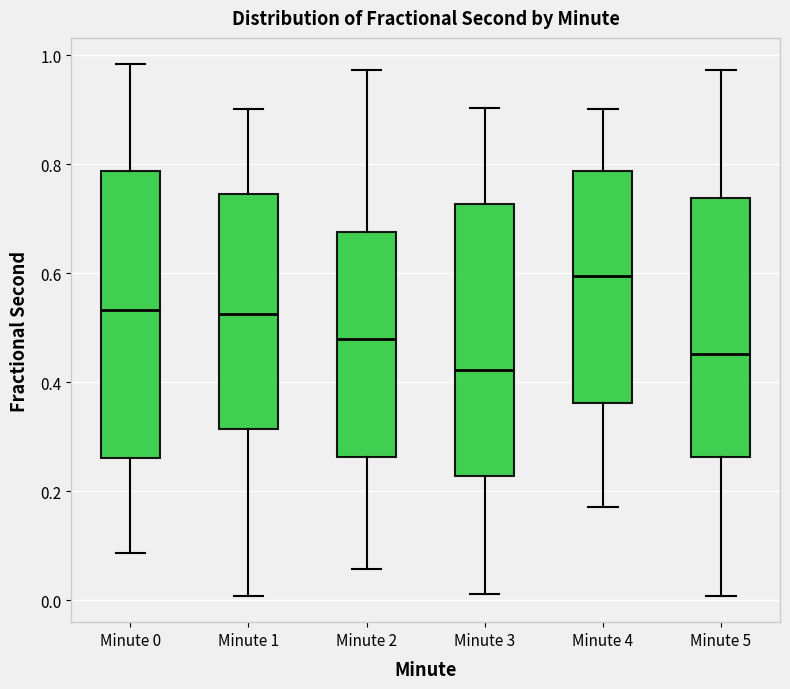

Which box's median line is the highest?

Minute 4